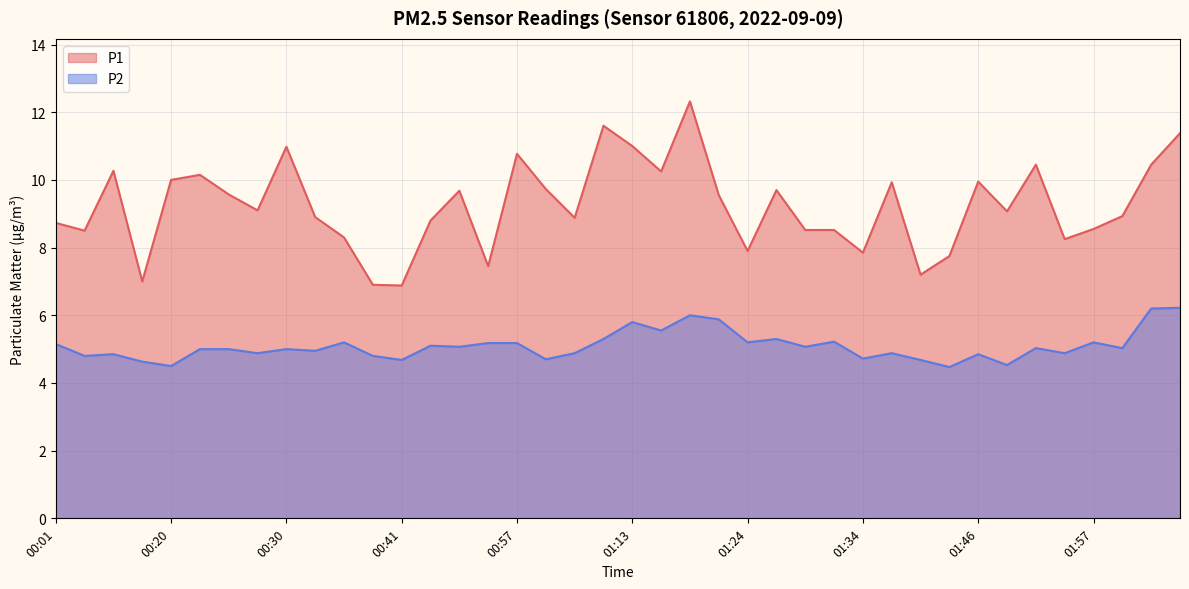

What is the total value across all series at 00:41?

11.6